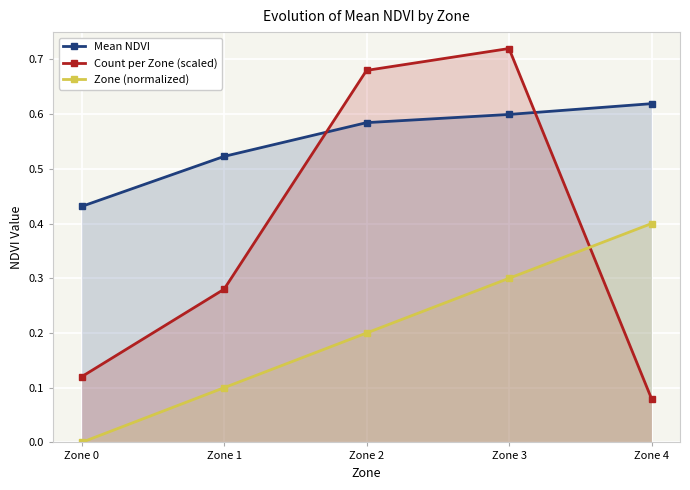

True or false: Count per Zone (scaled) and Mean NDVI cross at least once.

True